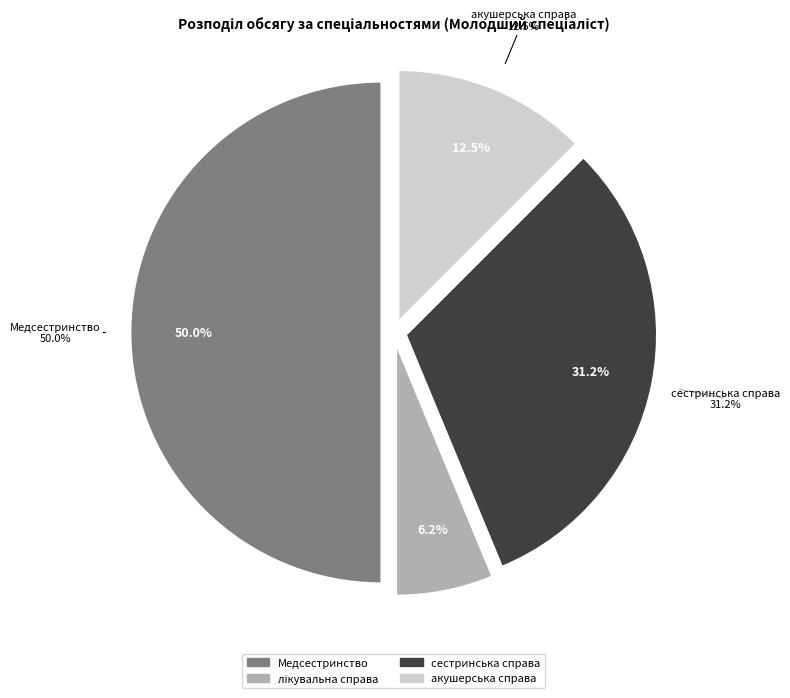

Rank the categories by value from highest to lowest.

Медсестринство, сестринська справа, акушерська справа, лікувальна справа